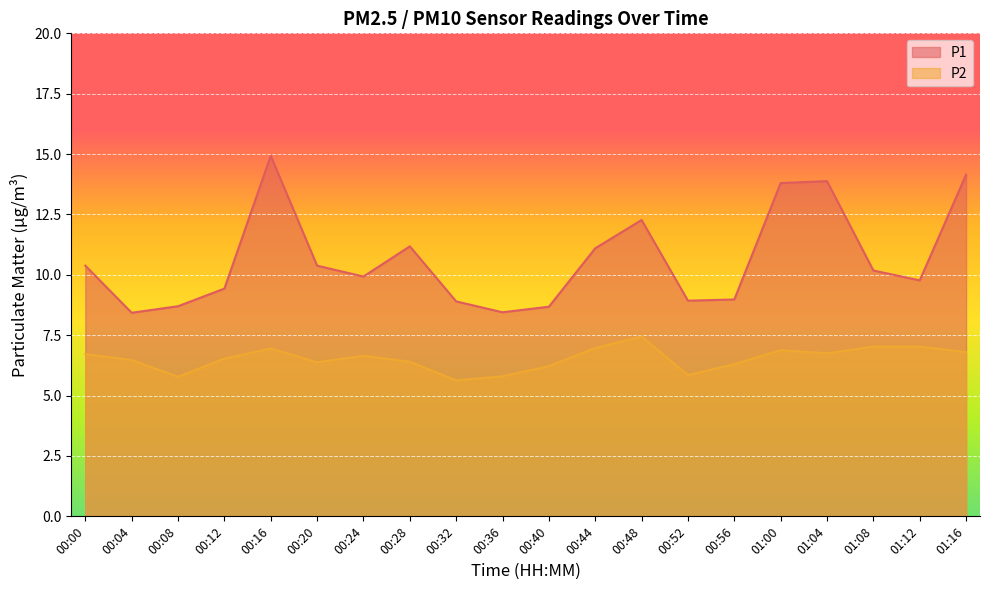

Which series changed the most between 00:36 and 01:00?

P1